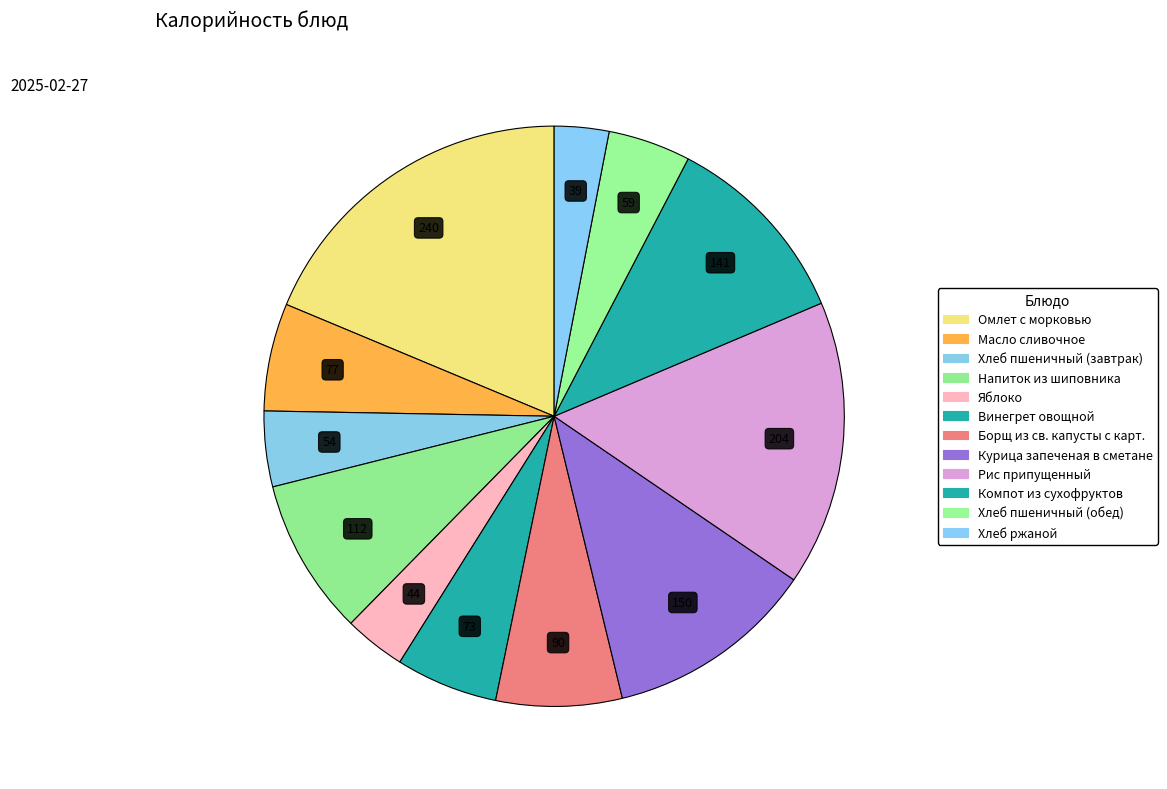

Which category has the biggest portion of the pie?

Омлет с морковью